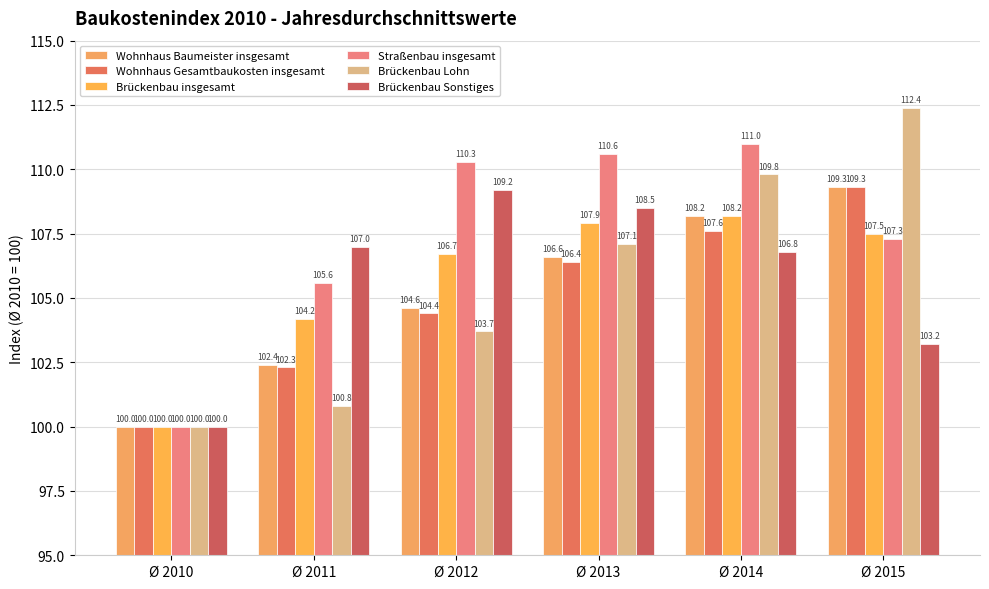

Reading left to right, list all the values displayed in this chart.

Wohnhaus Baumeister insgesamt: 100.0	102.4	104.6	106.6	108.2	109.3
Wohnhaus Gesamtbaukosten insgesamt: 100.0	102.3	104.4	106.4	107.6	109.3
Brückenbau insgesamt: 100.0	104.2	106.7	107.9	108.2	107.5
Straßenbau insgesamt: 100.0	105.6	110.3	110.6	111.0	107.3
Brückenbau Lohn: 100.0	100.8	103.7	107.1	109.8	112.4
Brückenbau Sonstiges: 100.0	107.0	109.2	108.5	106.8	103.2